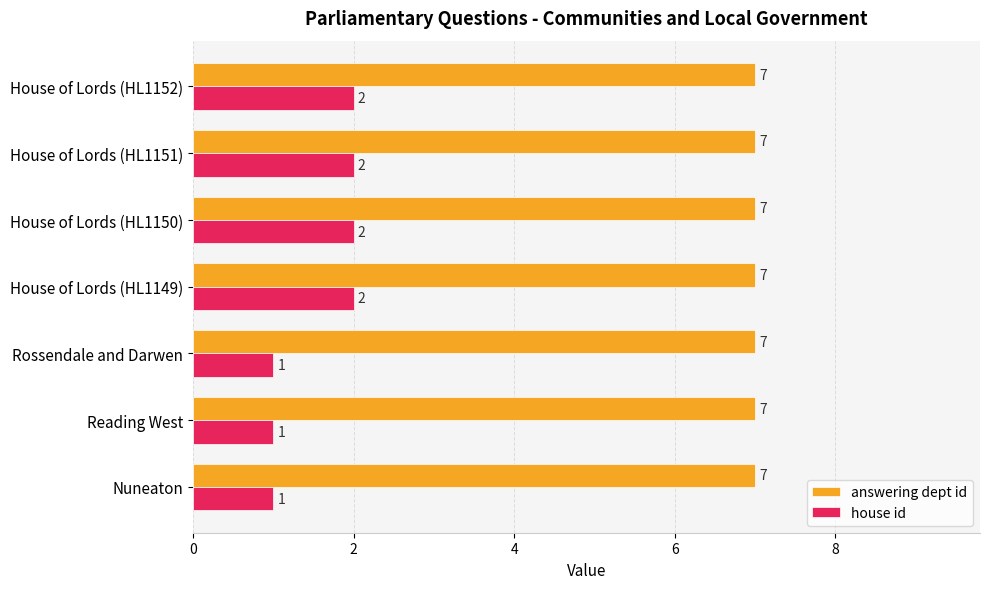

What is the maximum value for house id?

2